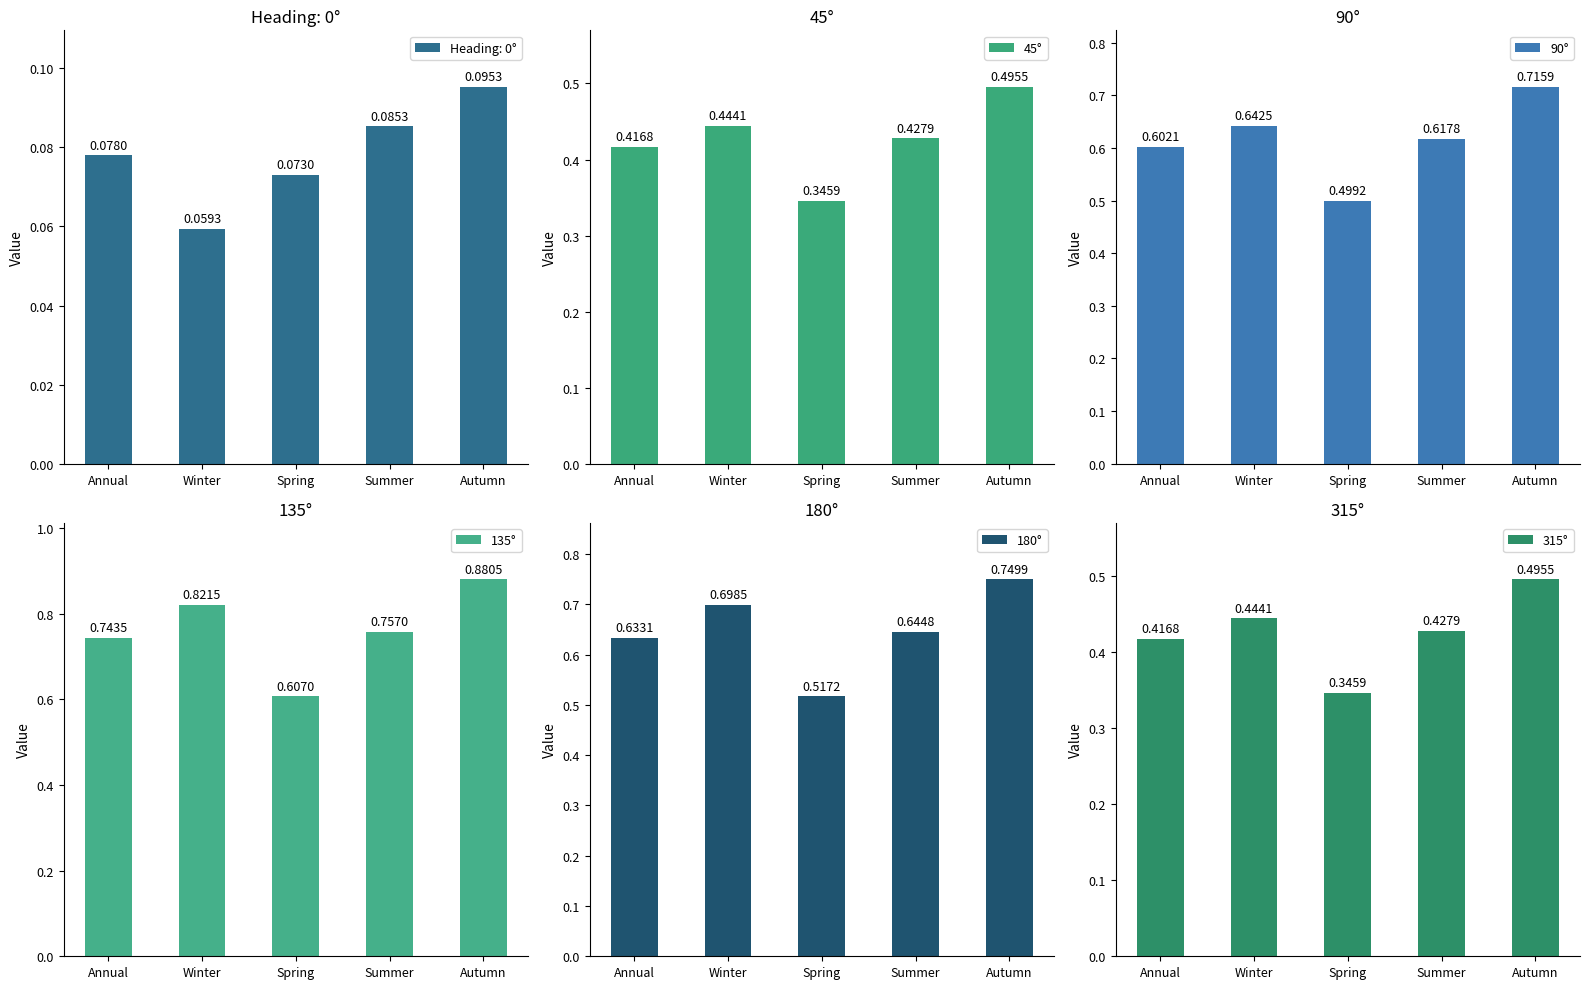

What is the sum of the 135° values at Winter and Autumn?

1.7